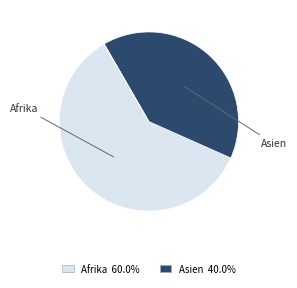

Does any single category account for the majority?

Yes